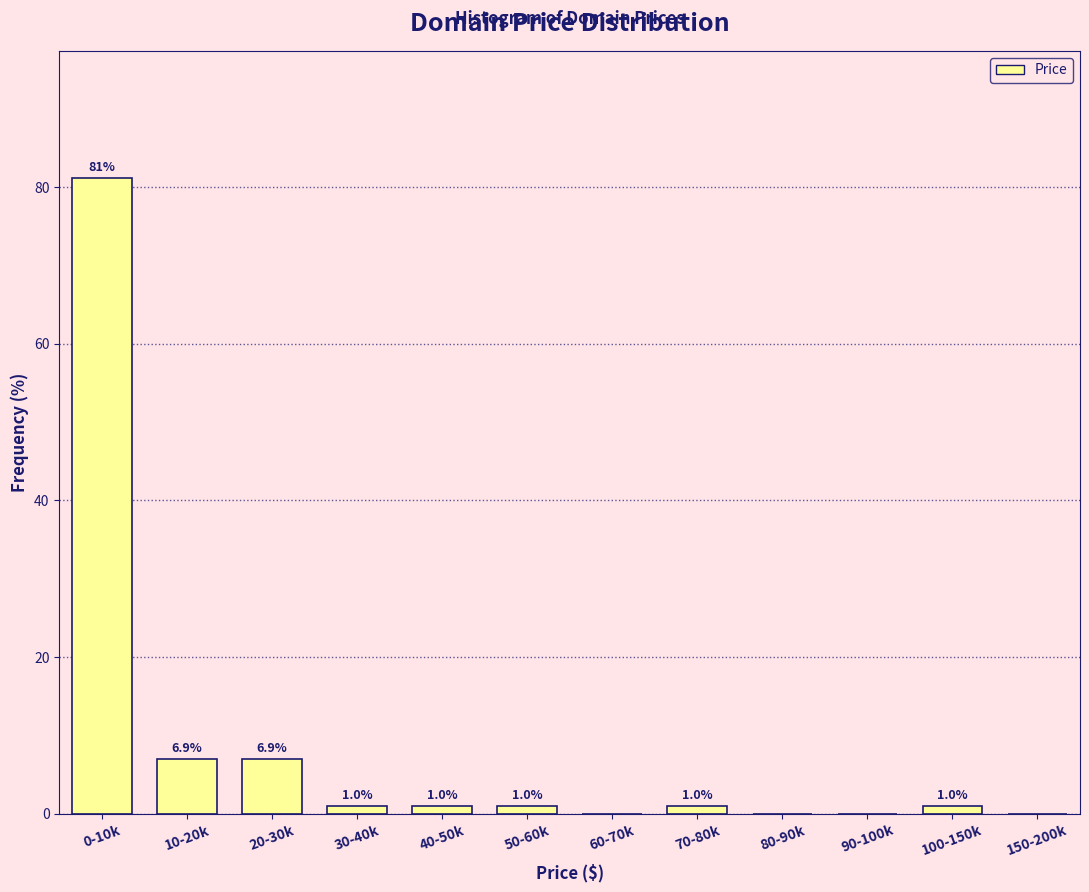

Reading right to left, what are all the values shown in this chart?

150-200k=0.0	100-150k=1.0	90-100k=0.0	80-90k=0.0	70-80k=1.0	60-70k=0.0	50-60k=1.0	40-50k=1.0	30-40k=1.0	20-30k=6.9	10-20k=6.9	0-10k=81.2